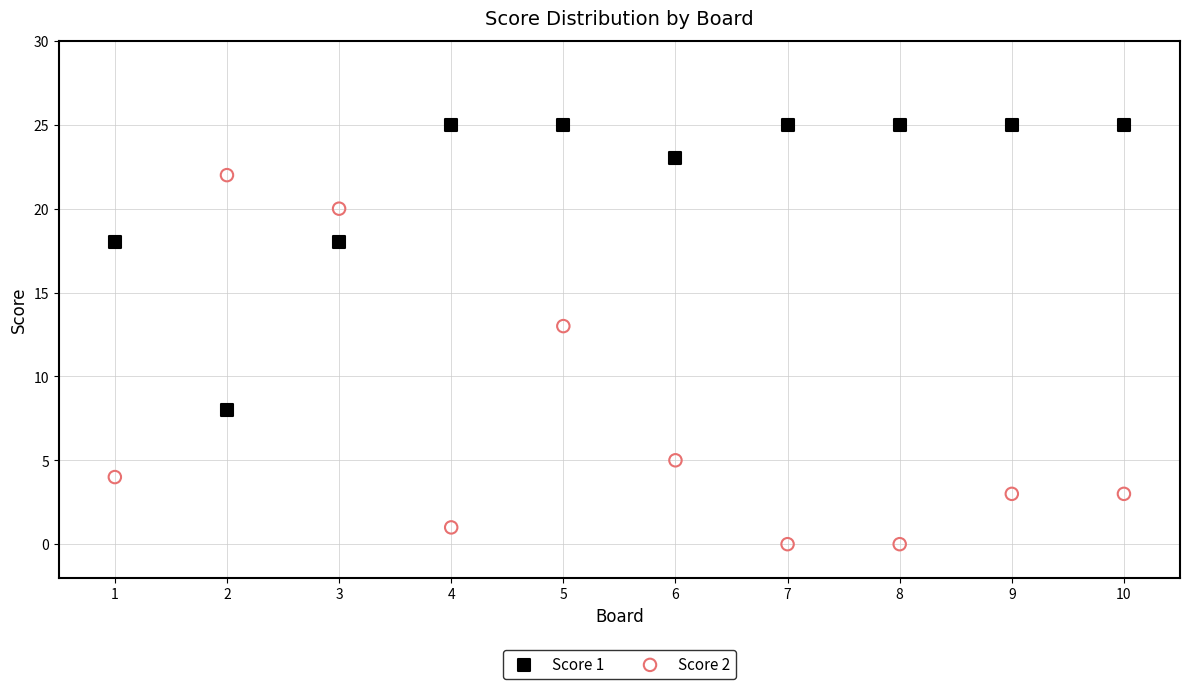

Which series contains the lowest Y value?

Score 2